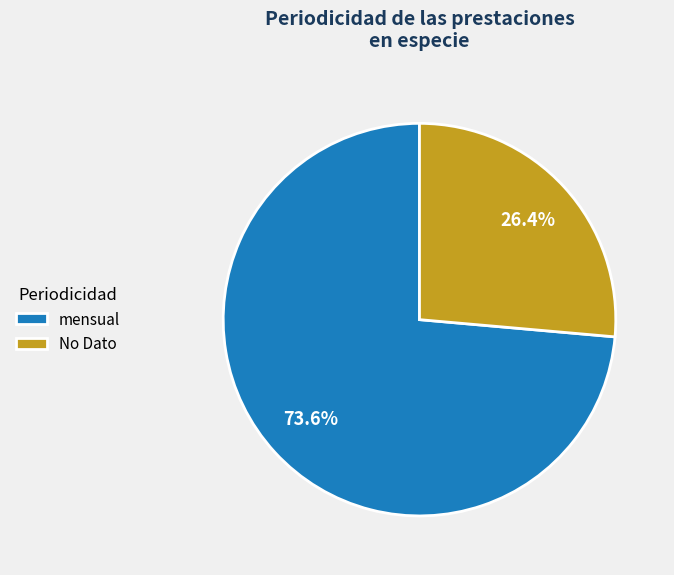

Approximately how many times larger is the value at mensual compared to No Dato?

2.8